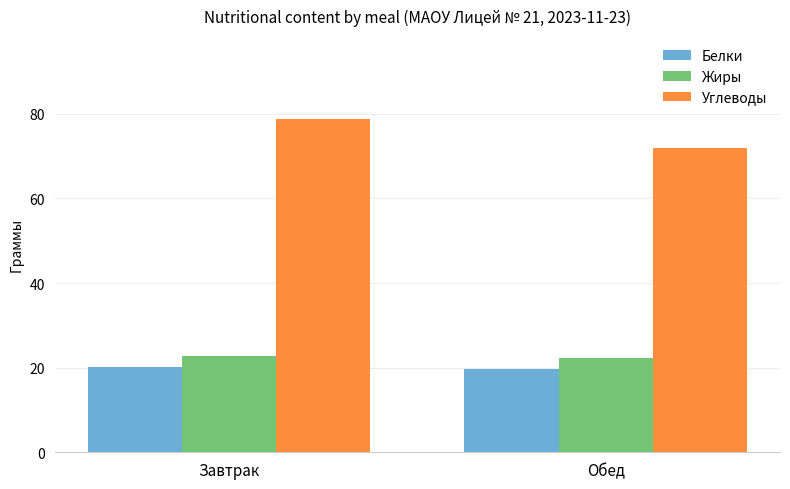

Is the value of Белки at Завтрак greater than the value of Жиры at Завтрак?

No